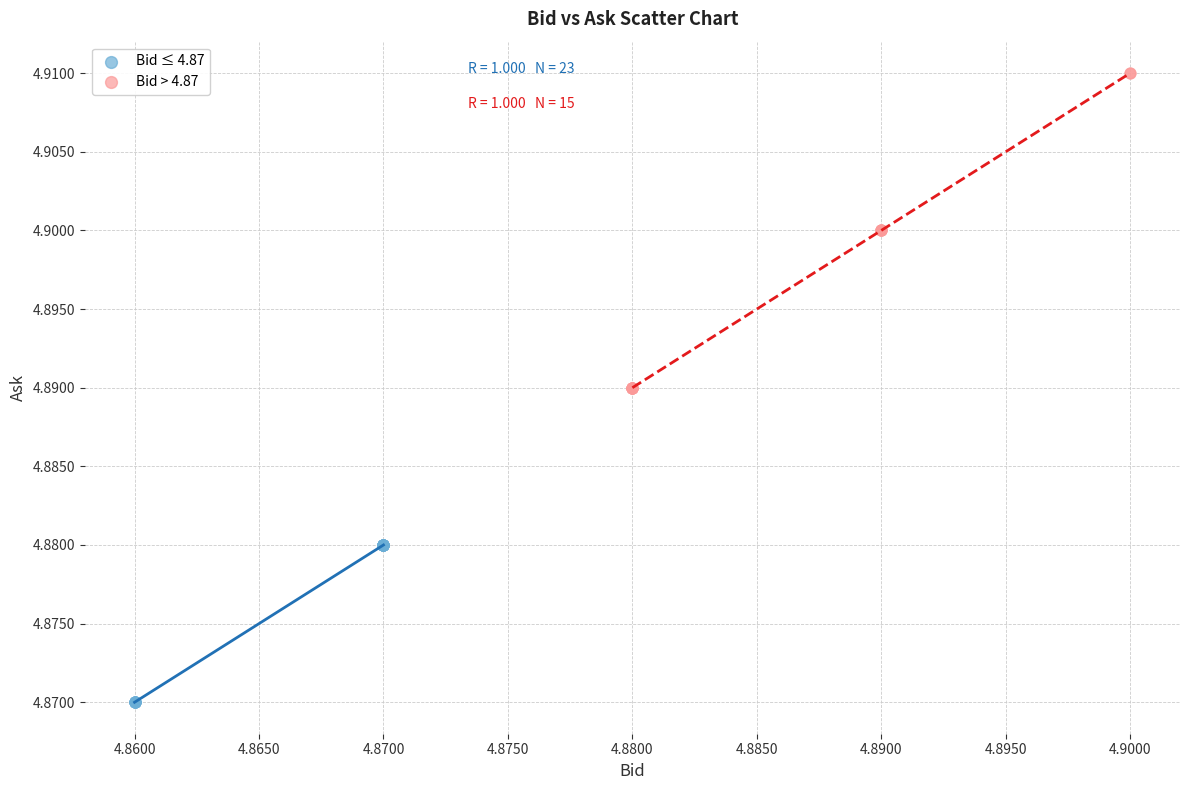

Which series contains the highest Y value?

Bid > 4.87